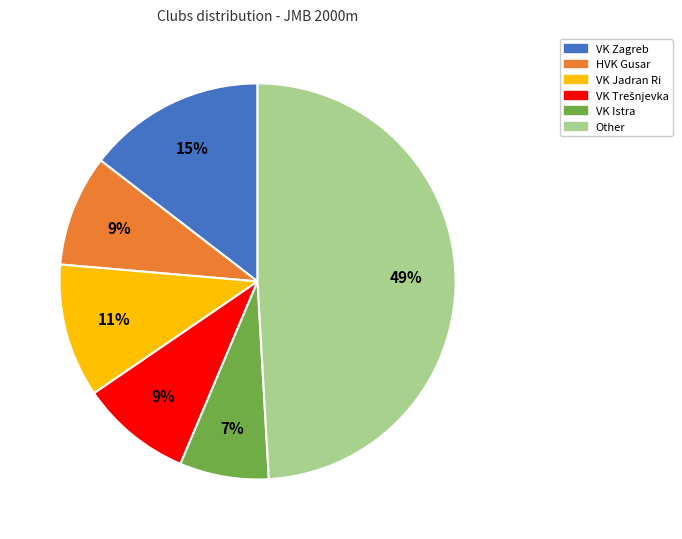

Which slice is the smallest?

VK Istra